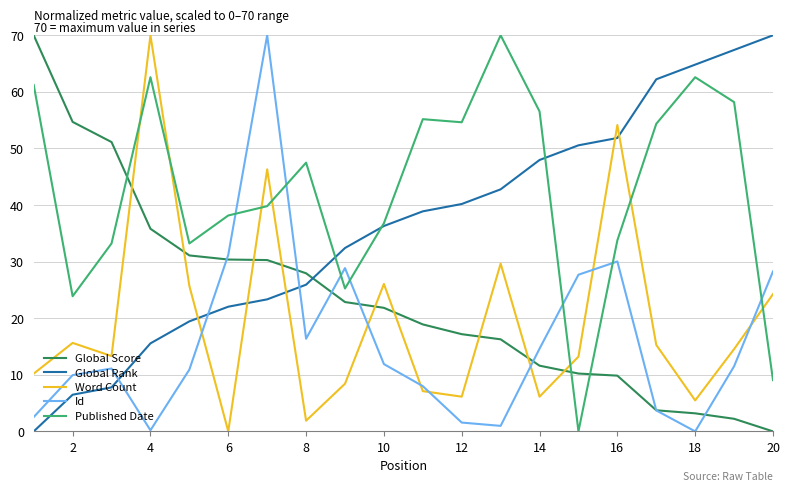

Which series ends up on top after the final intersection of Published Date and Global Score?

Published Date